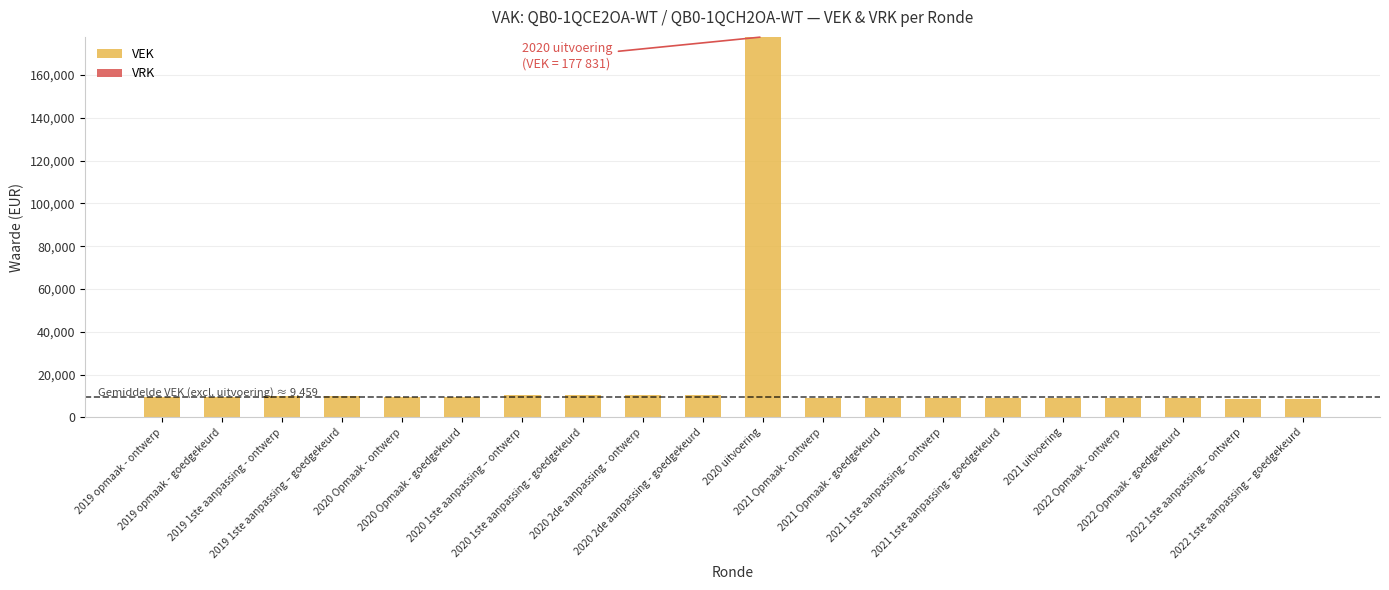

What is the label of the 19th bar from the right?

2019 opmaak - goedgekeurd